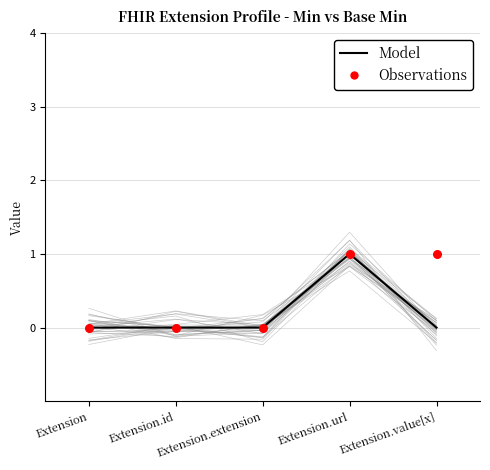

Which series has the largest total across all categories?

Observations